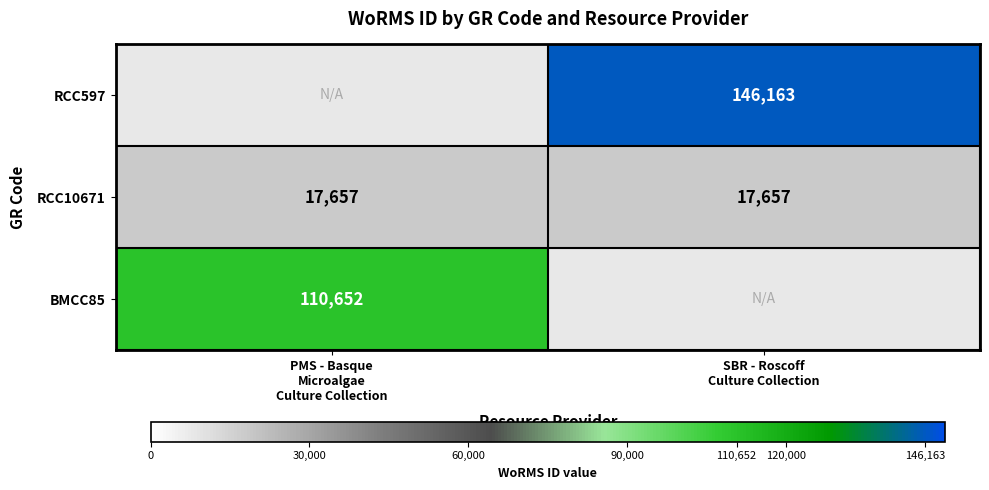

What is the average value of the RCC10671 series?

17657